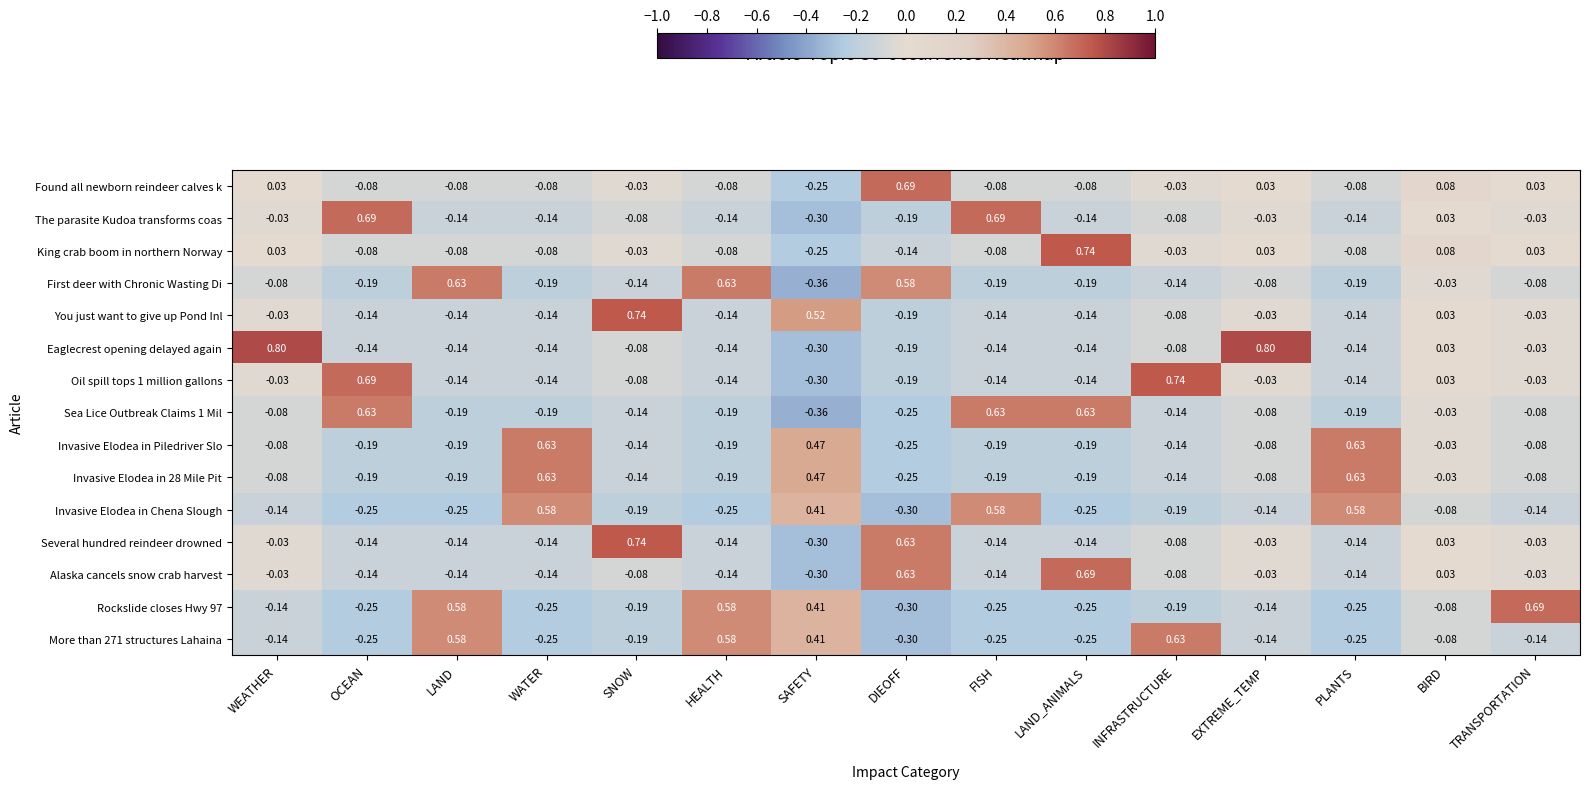

At which label does Invasive Elodea in Chena Slough first exceed 0?

WATER